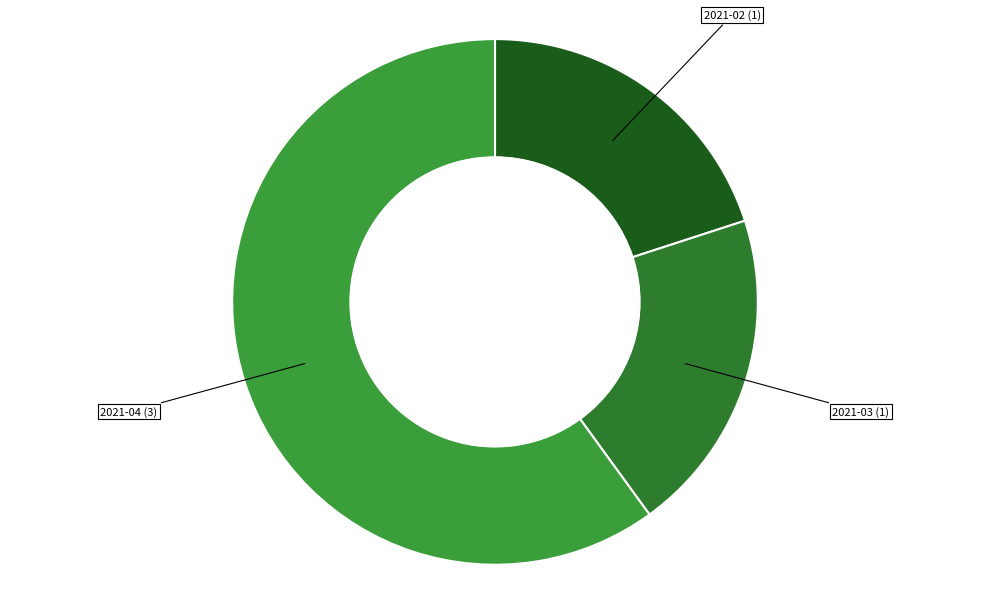

Is there a majority slice in this chart?

Yes